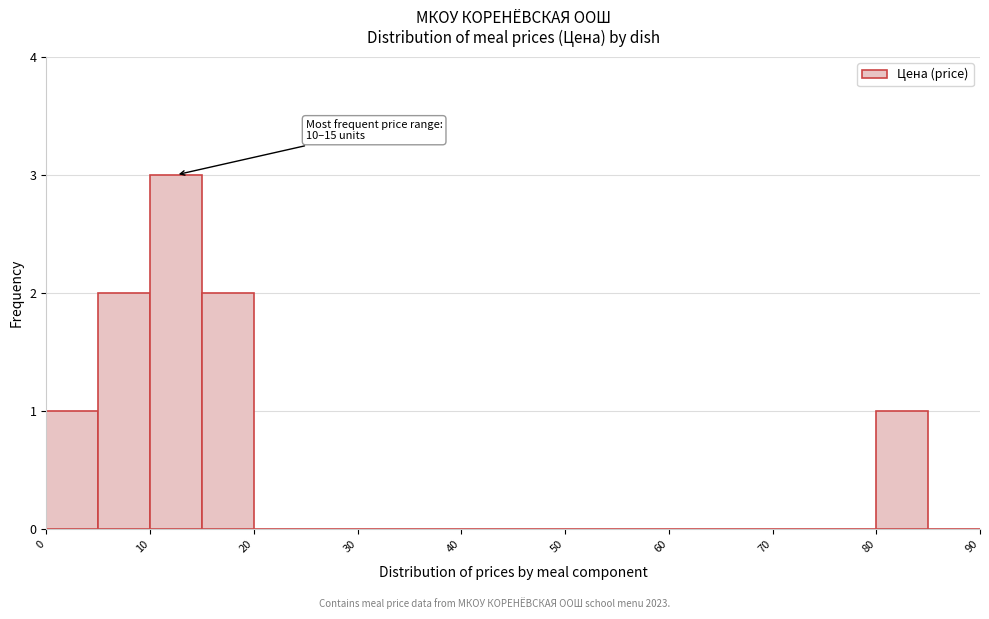

Over which range of the x-axis is the bar tallest?

10 to 15